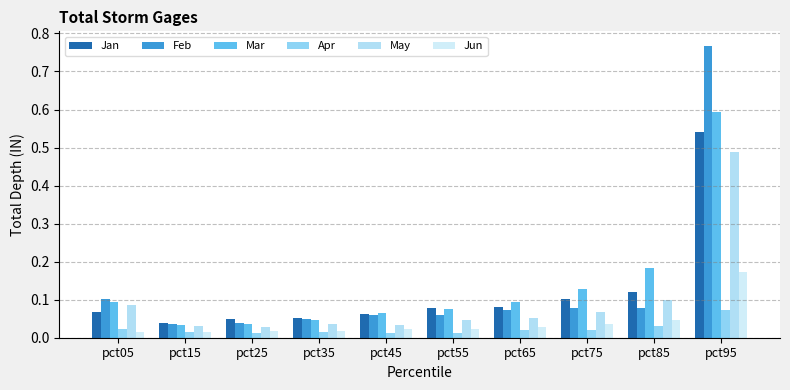

Which series changed the most between pct25 and pct65?

Mar